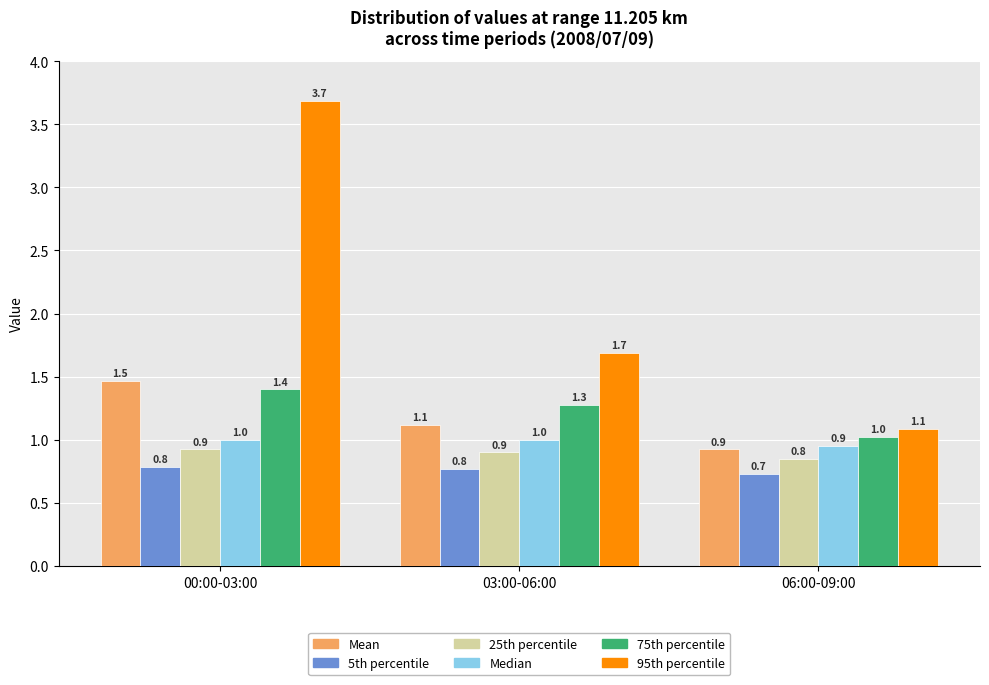

Is the value of Mean at 00:00-03:00 greater than the value of 95th percentile at 06:00-09:00?

Yes